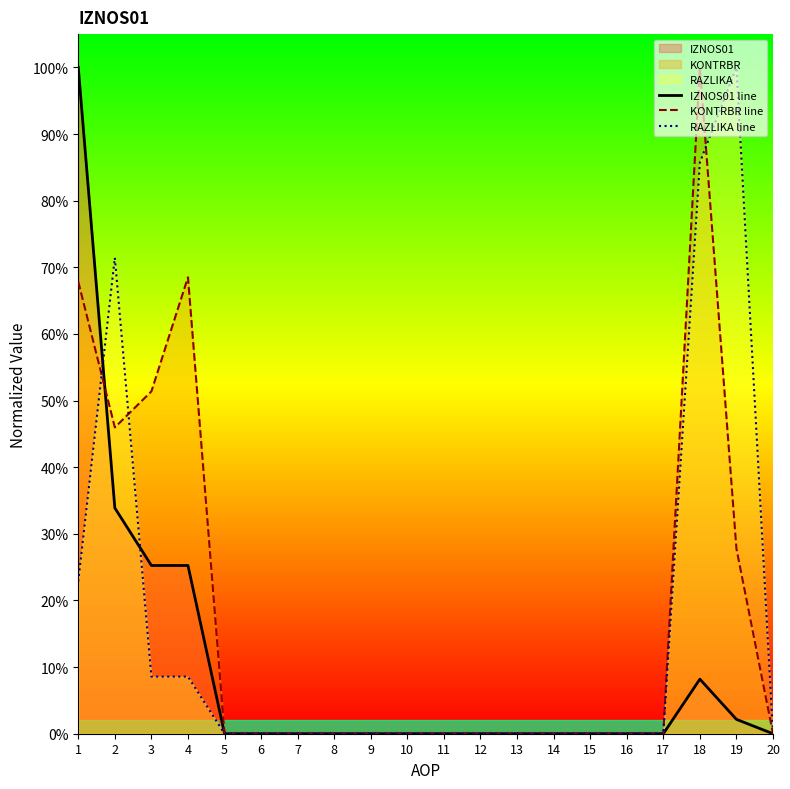

Between 13 and 10, which is larger?

13